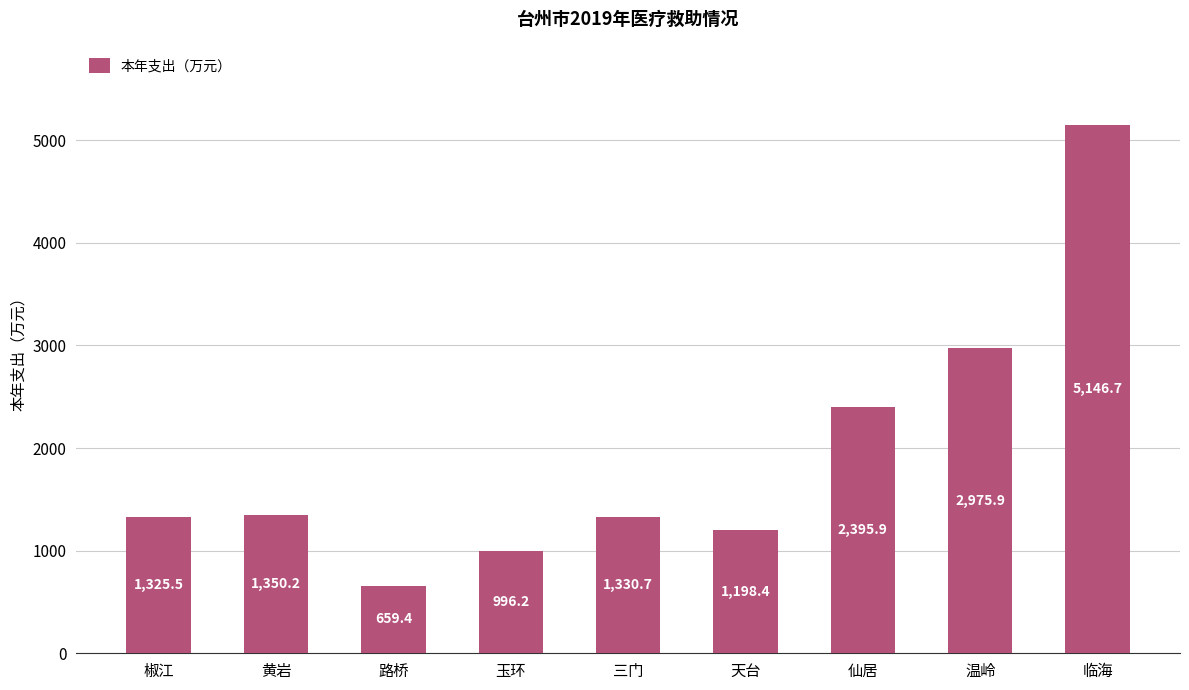

What is the difference between the maximum and minimum values?

4487.3